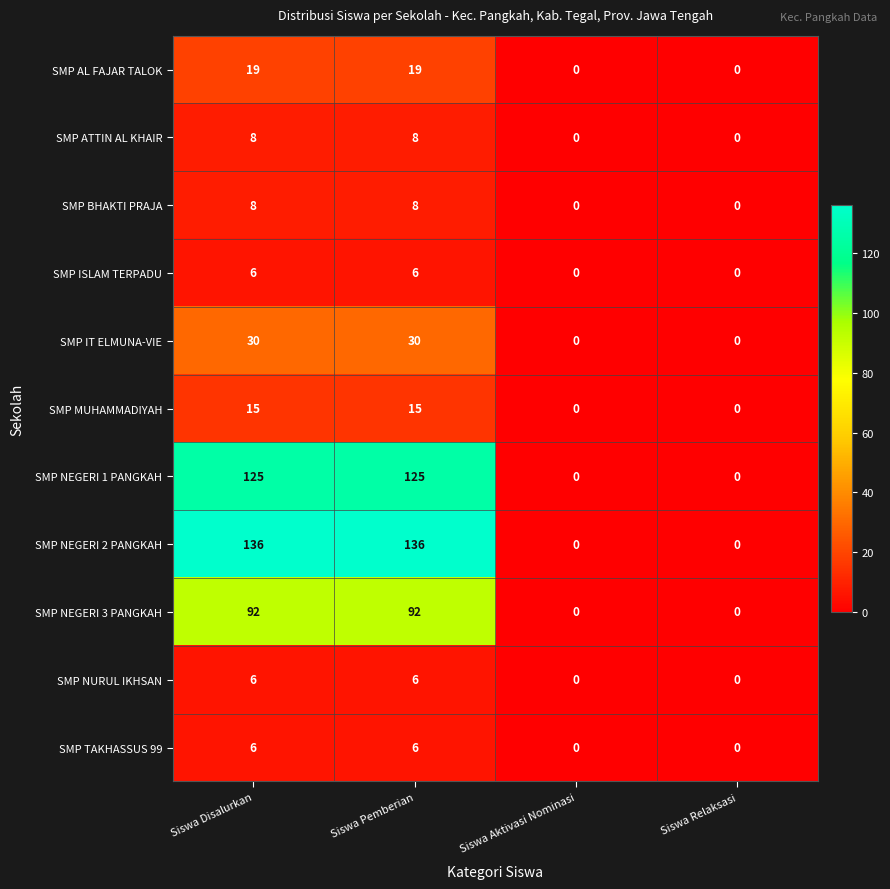

What is the sum of all SMP NEGERI 2 PANGKAH values?

272